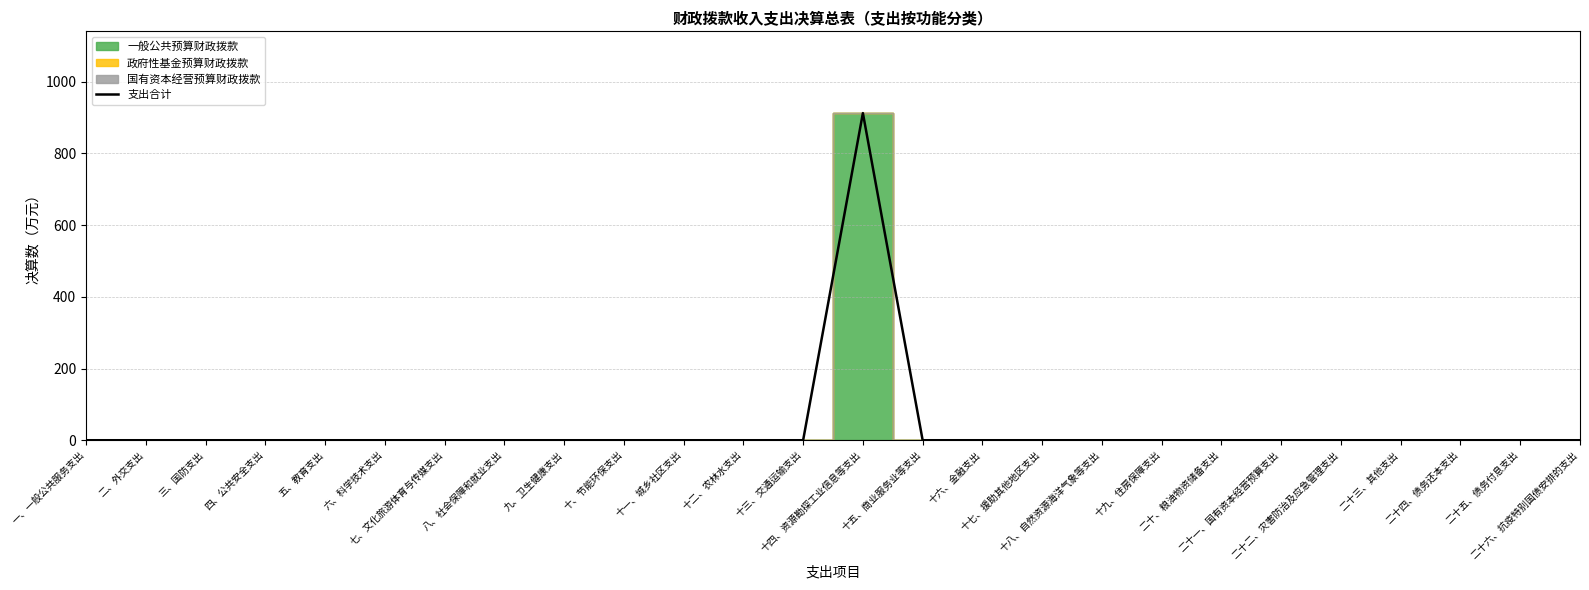

The chart shows a value of -480.2 at 十三、交通运输支出. True or false?

False